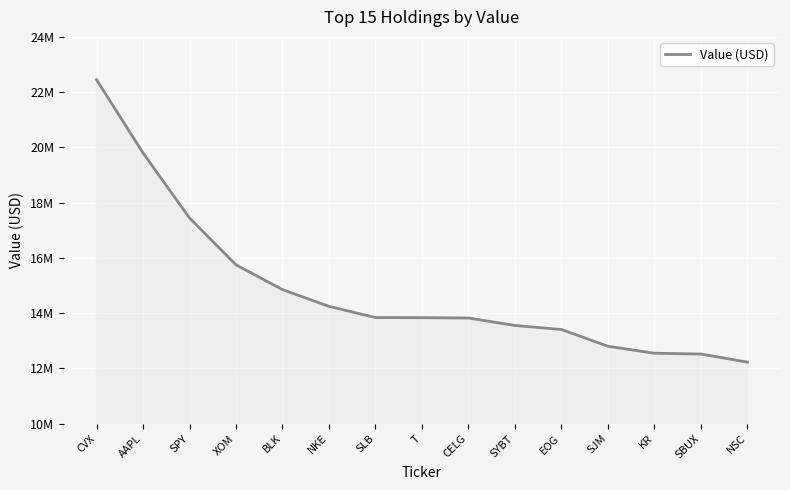

Where is the data nearest to the value 17338500?

SPY